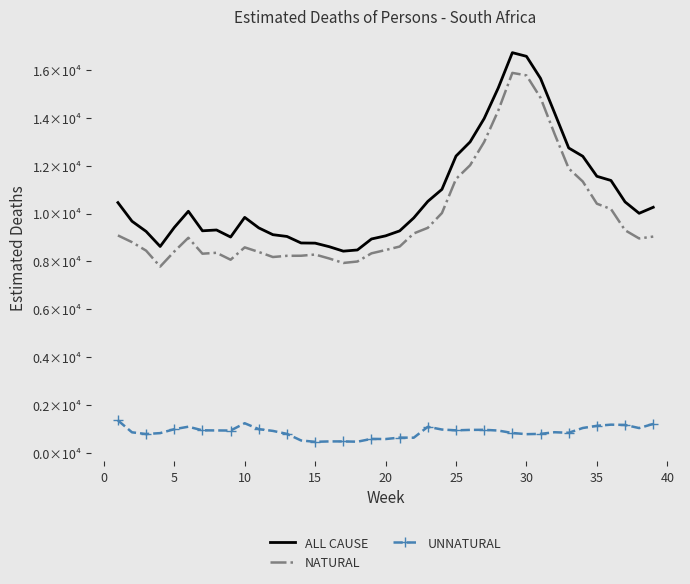

List the series in order of their peak value, lowest first.

UNNATURAL, NATURAL, ALL CAUSE